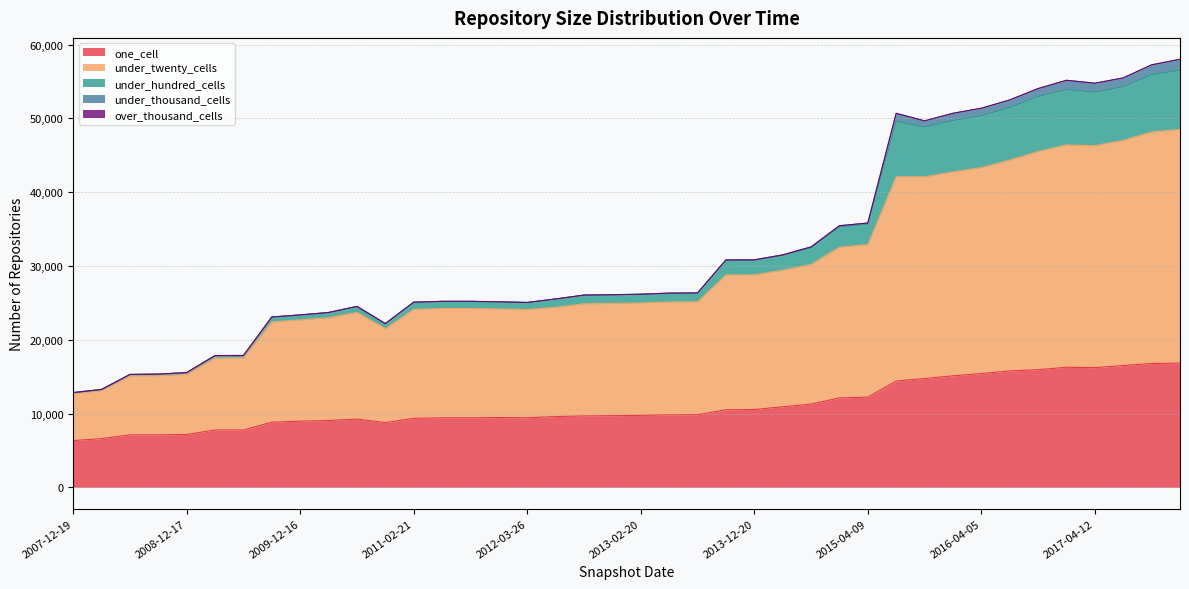

What is the lowest value of the one_cell series?

6330